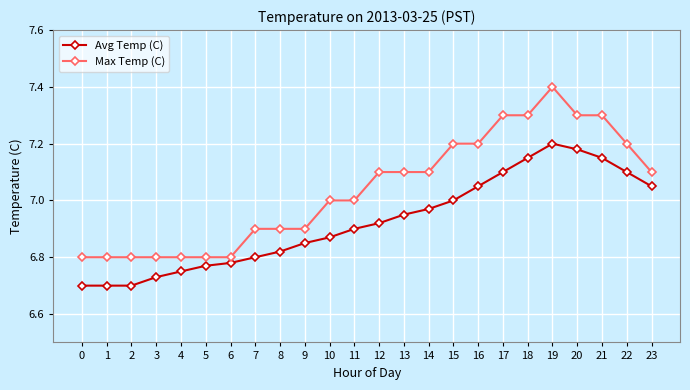

How many Max Temp (C) values are between 6 and 7?

12